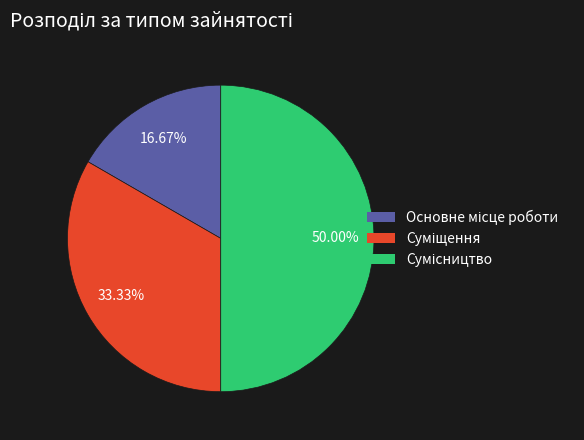

Count the number of slices in the pie.

3